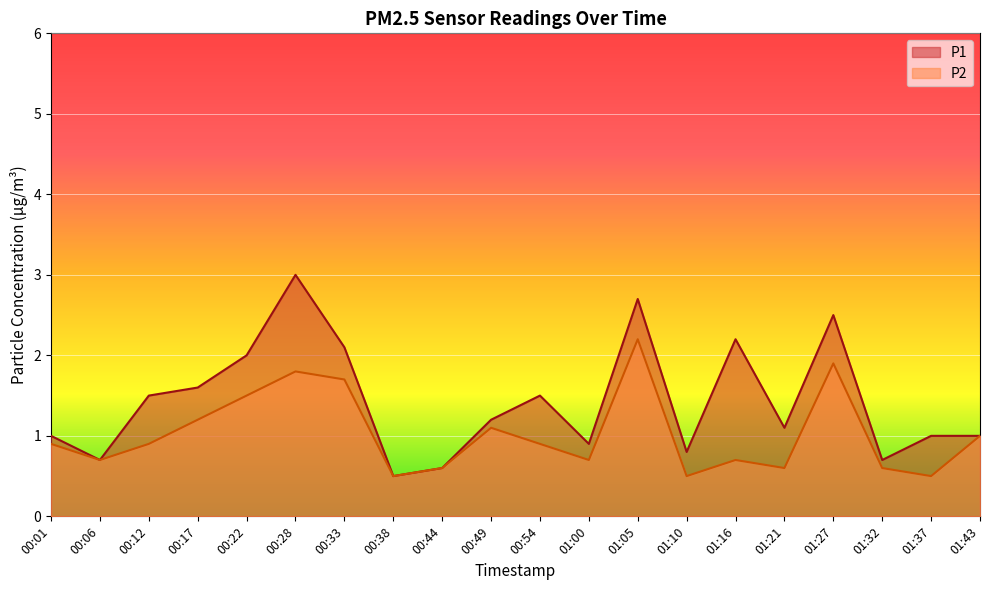

What is the difference between the highest and lowest values at 01:32?

0.1